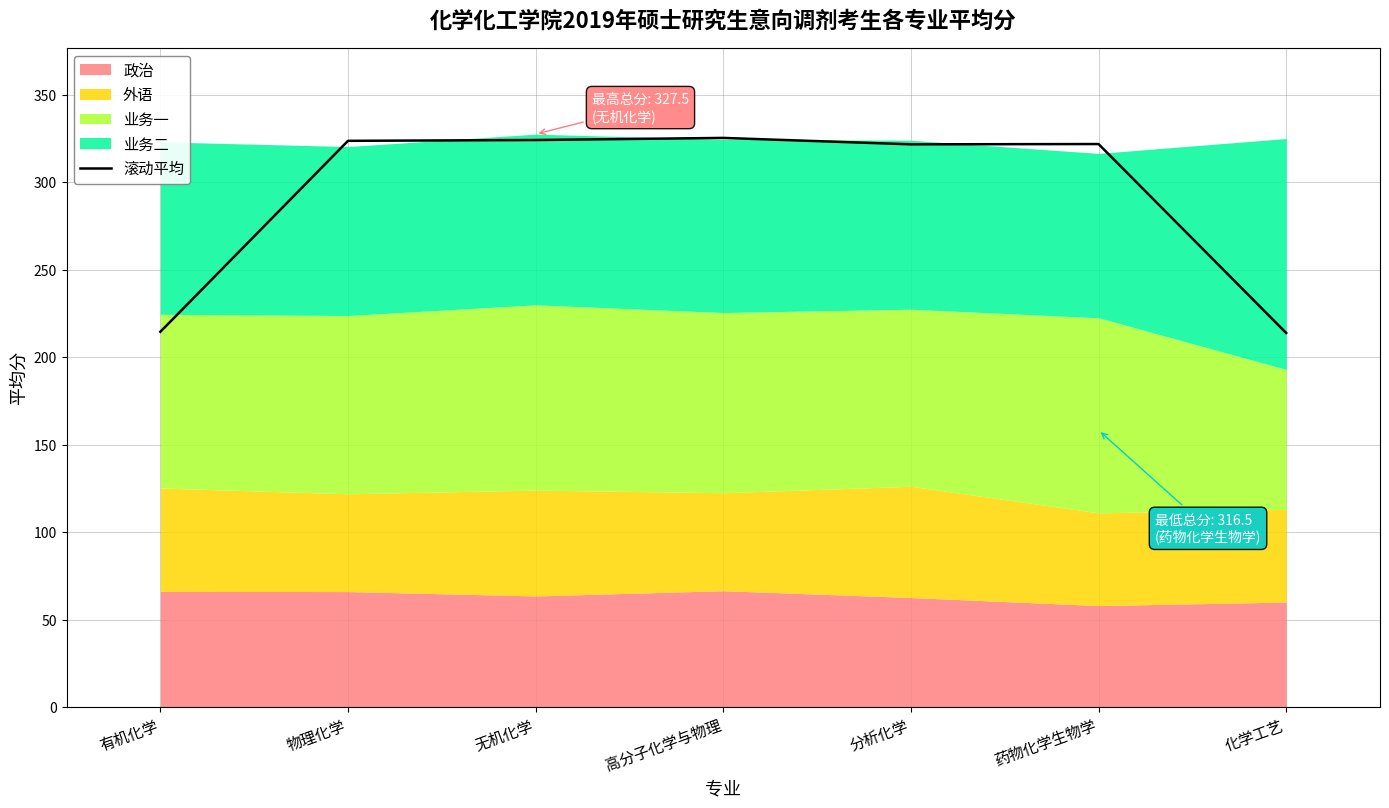

What is the maximum value shown in the chart?

325.3